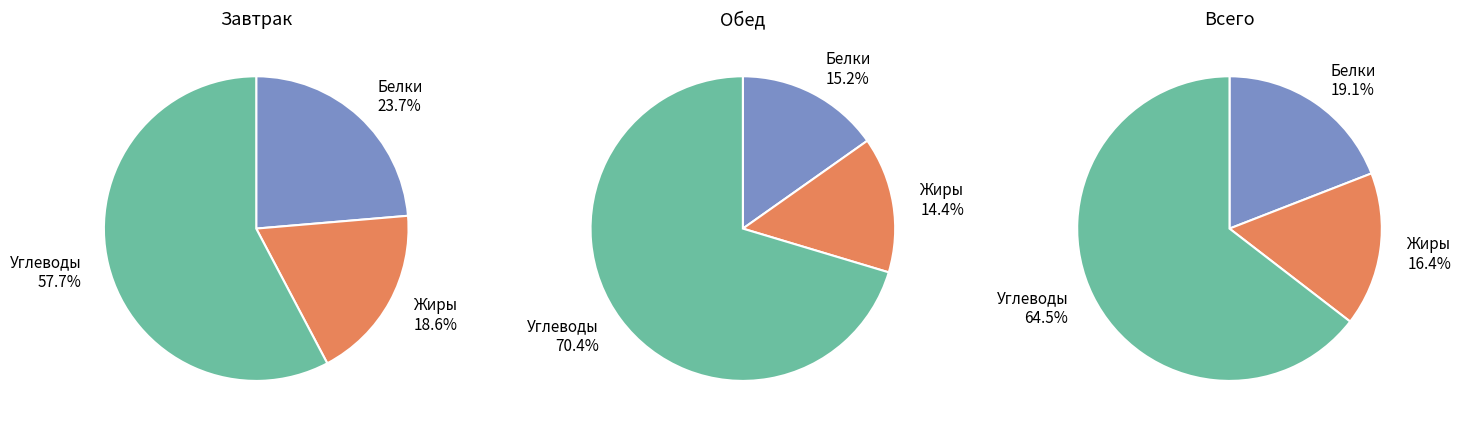

Which series changed the most between Завтрак and Обед?

Углеводы